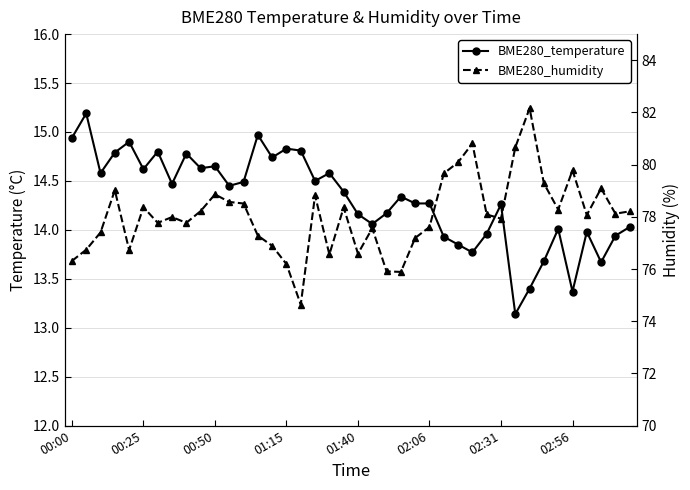

True or false: BME280_humidity and BME280_temperature cross at least once.

False